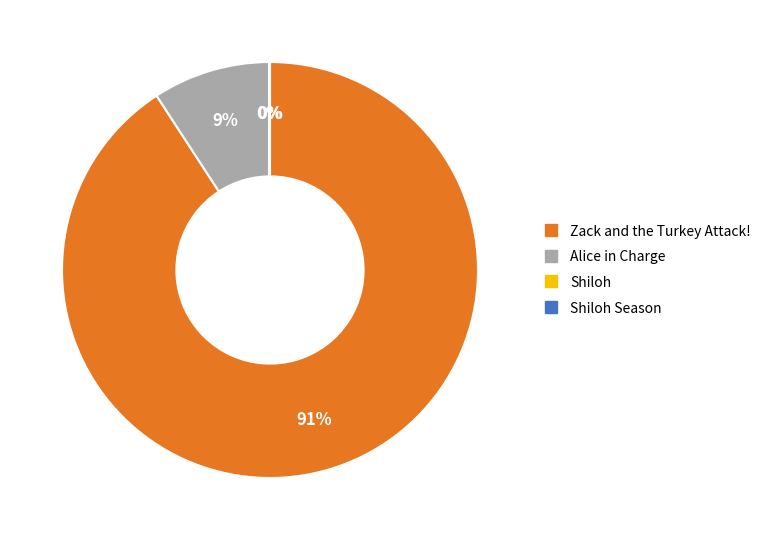

To the nearest percent, what is the average slice percentage?

25%